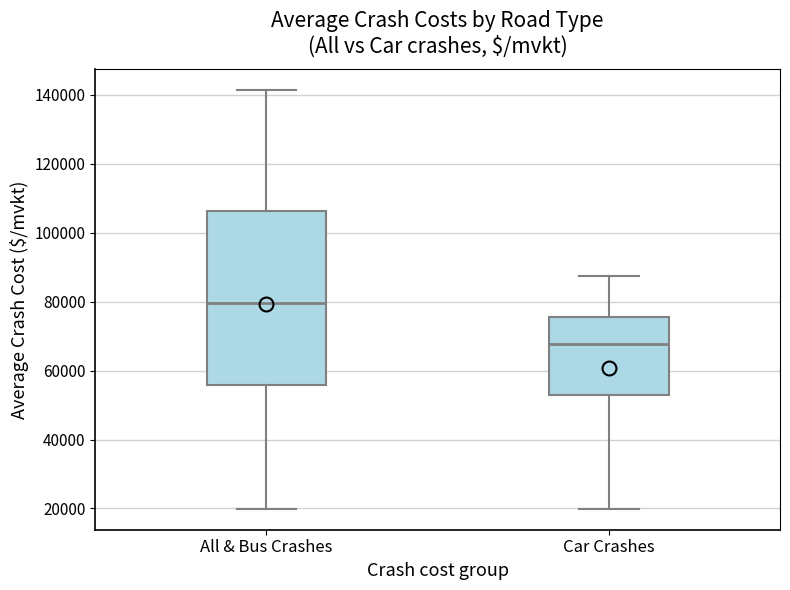

Which box has the lowest median line?

Car Crashes